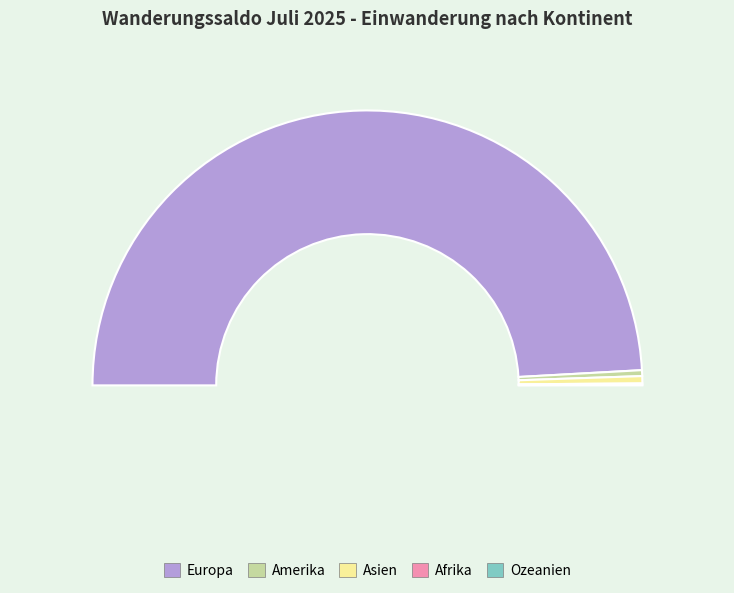

What is the smallest slice in the pie chart?

Ozeanien